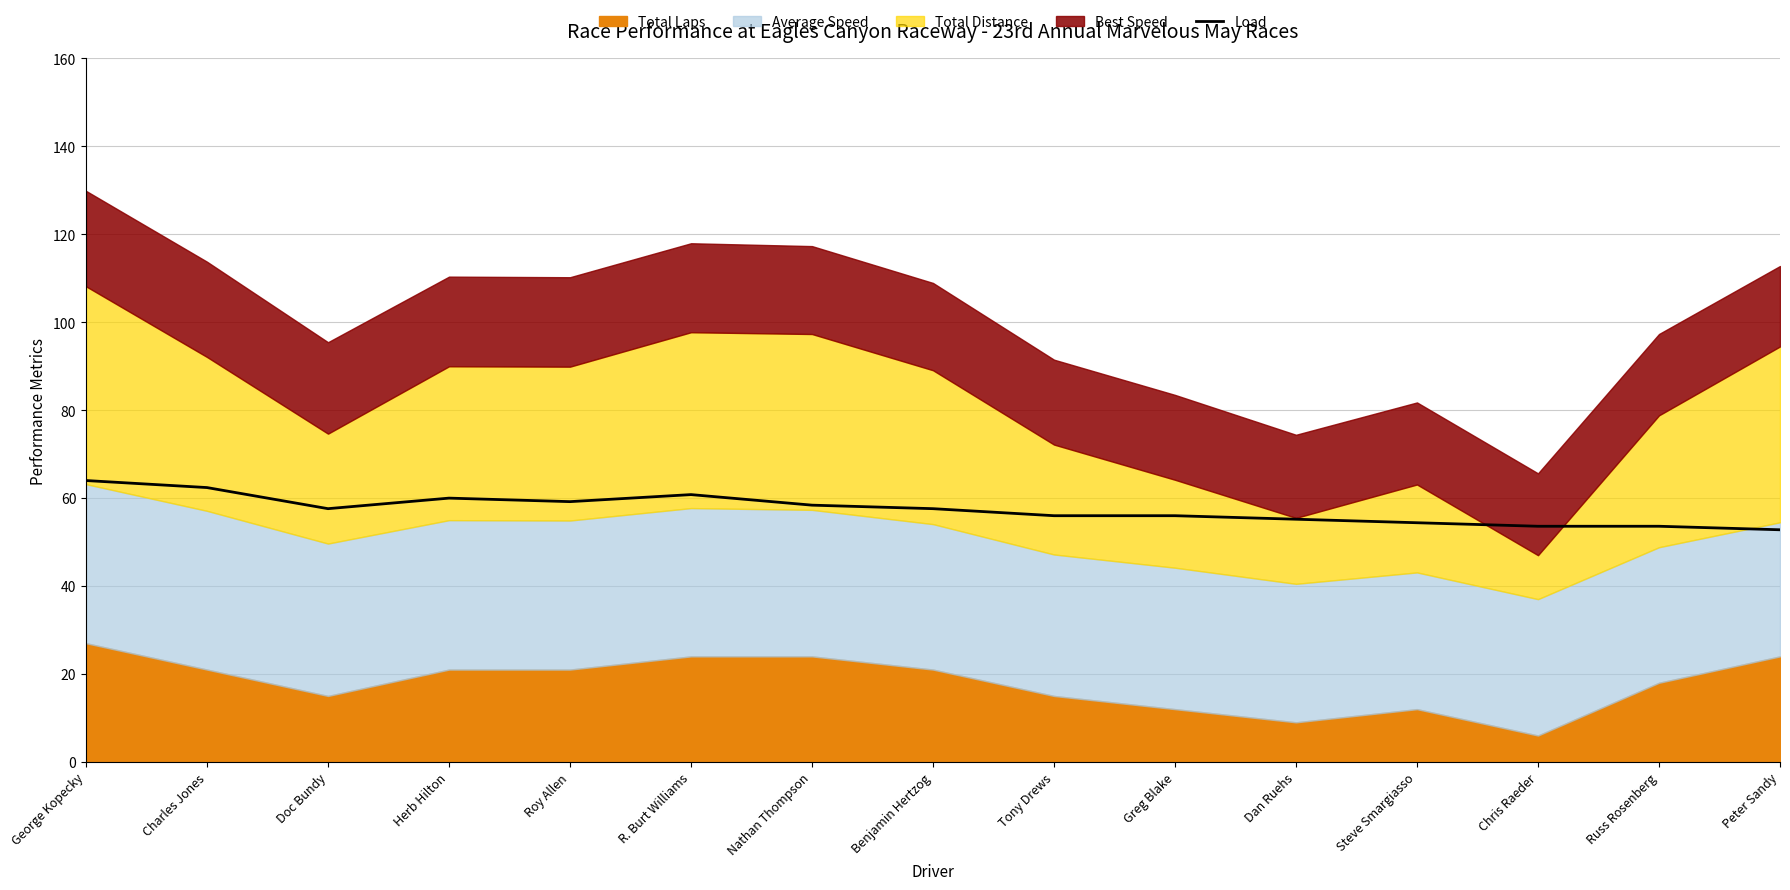

Count the number of values greater than 57.

8